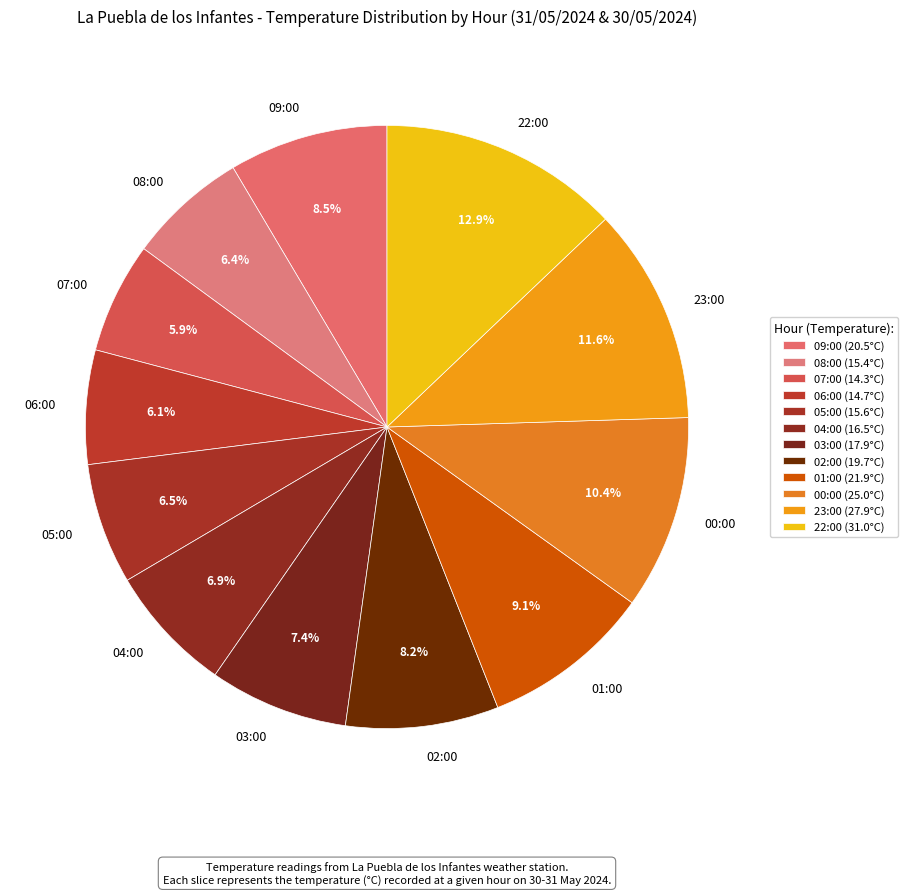

The 03:00 slice represents 7% of the pie. True or false?

True